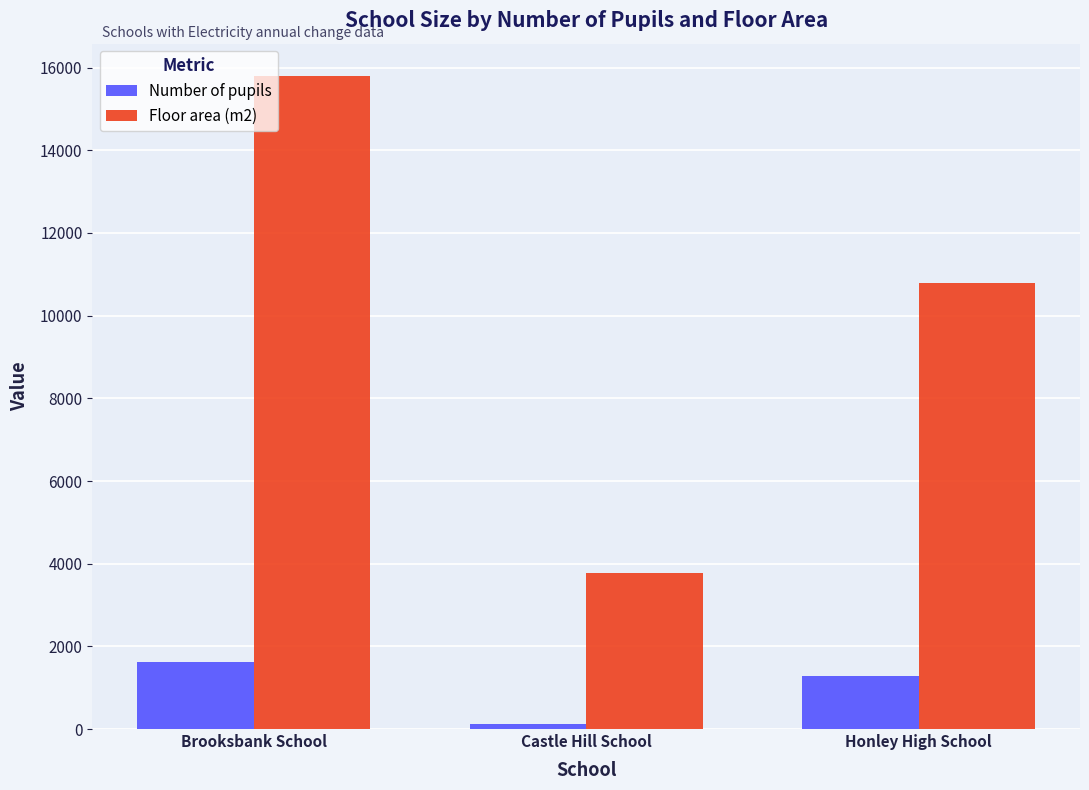

Rank the categories by Floor area (m2) value from highest to lowest.

Brooksbank School, Honley High School, Castle Hill School